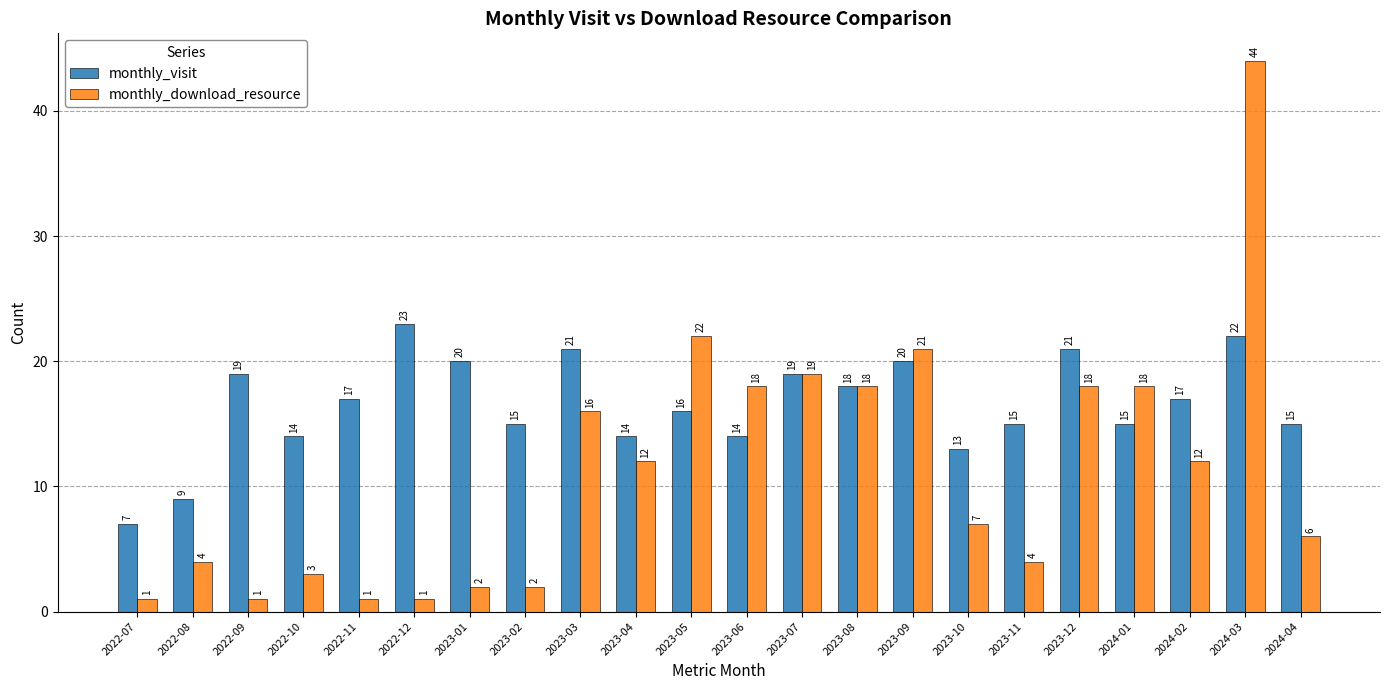

What is the highest value of the monthly_visit series?

23